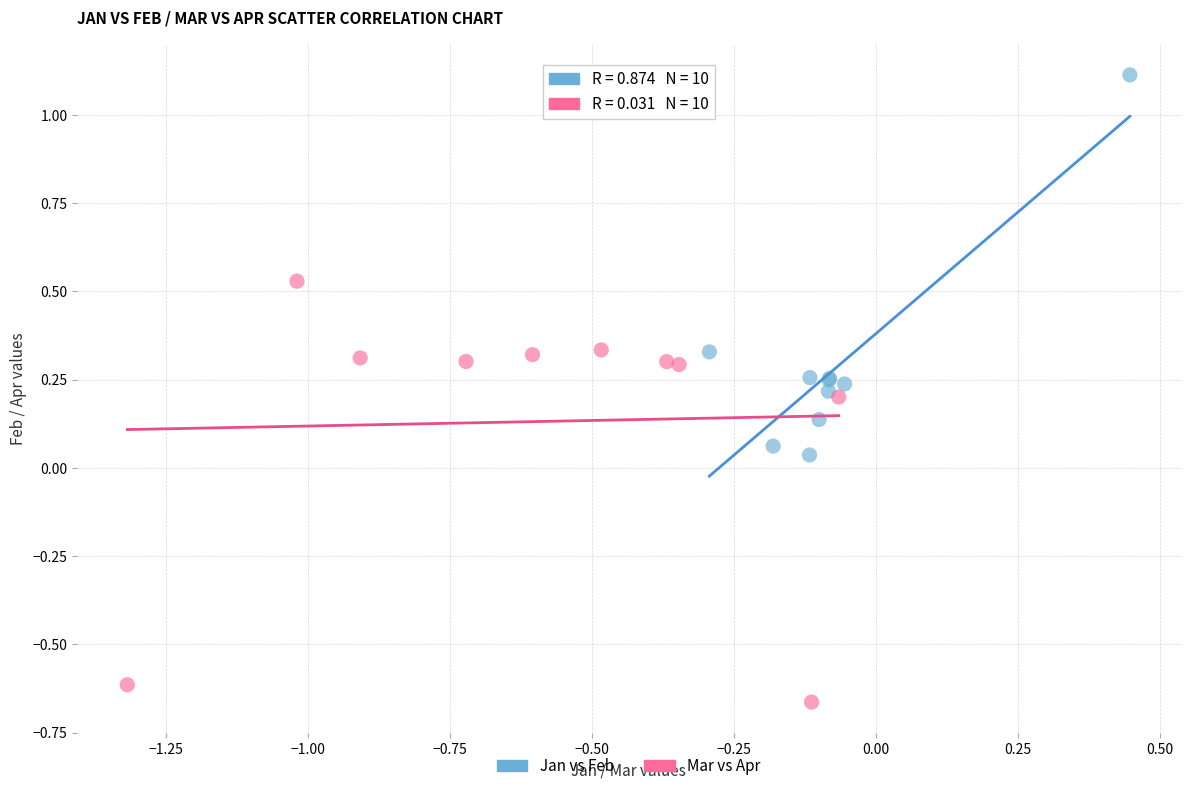

Which series has the largest Y range (max minus min)?

Mar vs Apr